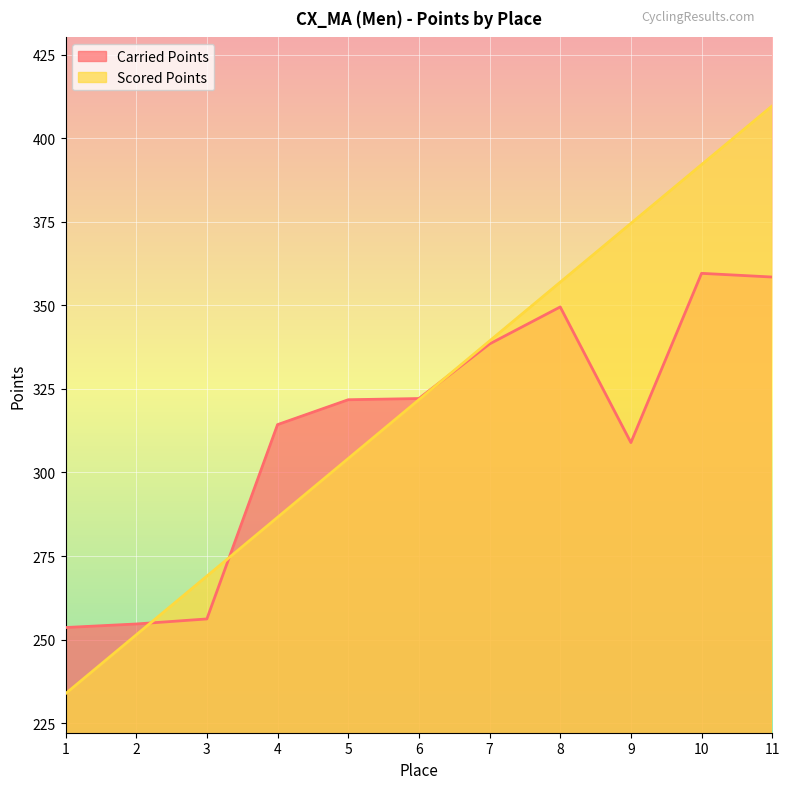

How many distinct data groups are displayed?

2